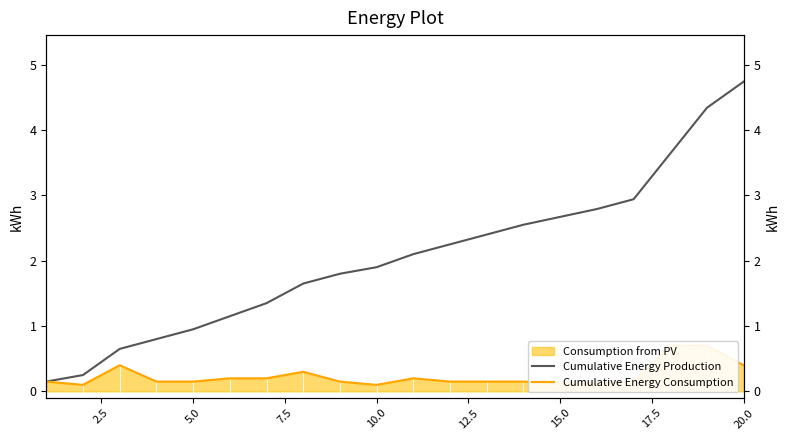

Reading left to right, list all the values displayed in this chart.

Cumulative Energy Production: 0.1	0.2	0.7	0.8	0.9	1.1	1.4	1.6	1.8	1.9	2.1	2.2	2.4	2.5	2.7	2.8	2.9	3.6	4.3	4.7
Cumulative Energy Consumption: 0.1	0.1	0.4	0.1	0.1	0.2	0.2	0.3	0.1	0.1	0.2	0.1	0.1	0.1	0.1	0.1	0.1	0.7	0.7	0.4